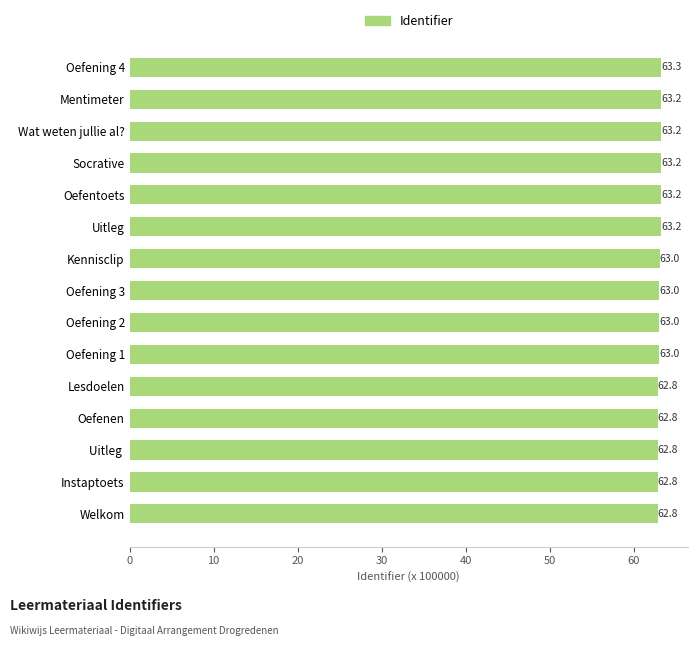

What is the maximum value shown in the chart?

63.3